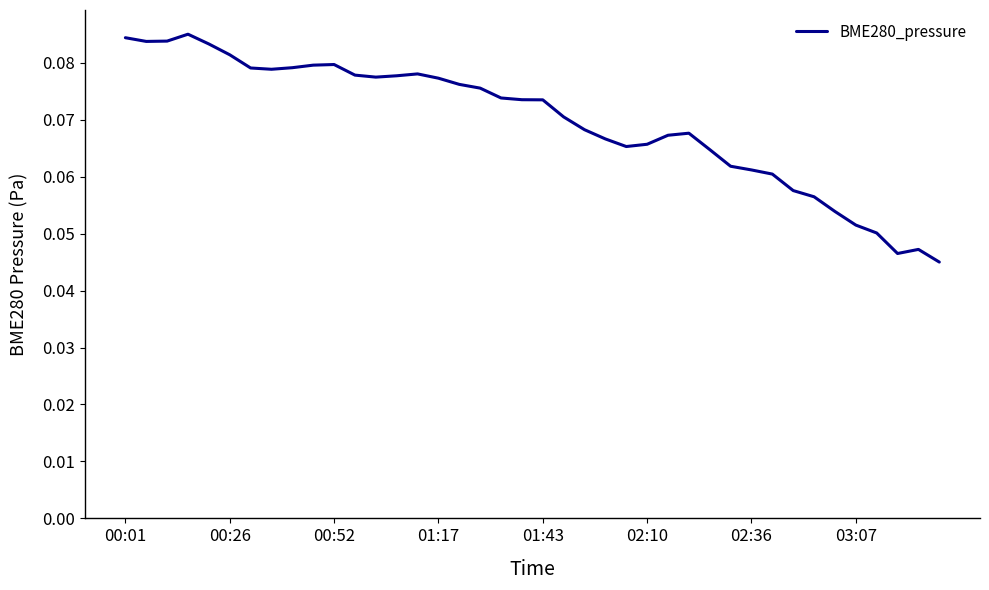

What is the value of the 14th point from the left?

0.1